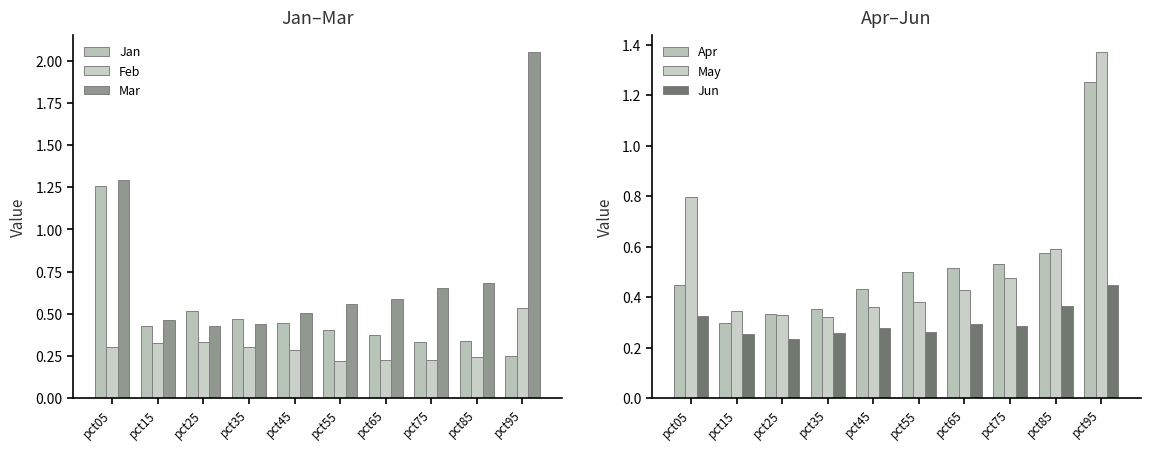

Reading left to right, extract all data points from this chart.

Jan: 1.3	0.4	0.5	0.5	0.4	0.4	0.4	0.3	0.3	0.2
Feb: 0.3	0.3	0.3	0.3	0.3	0.2	0.2	0.2	0.2	0.5
Mar: 1.3	0.5	0.4	0.4	0.5	0.6	0.6	0.7	0.7	2.1
Apr: 0.4	0.3	0.3	0.4	0.4	0.5	0.5	0.5	0.6	1.3
May: 0.8	0.3	0.3	0.3	0.4	0.4	0.4	0.5	0.6	1.4
Jun: 0.3	0.3	0.2	0.3	0.3	0.3	0.3	0.3	0.4	0.4